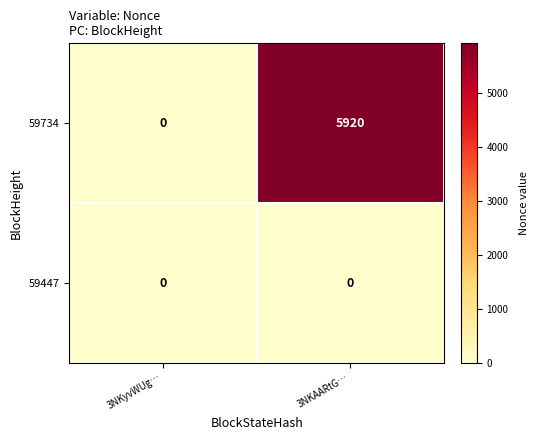

At which category is the sum across all series the highest?

3NKAARtG…